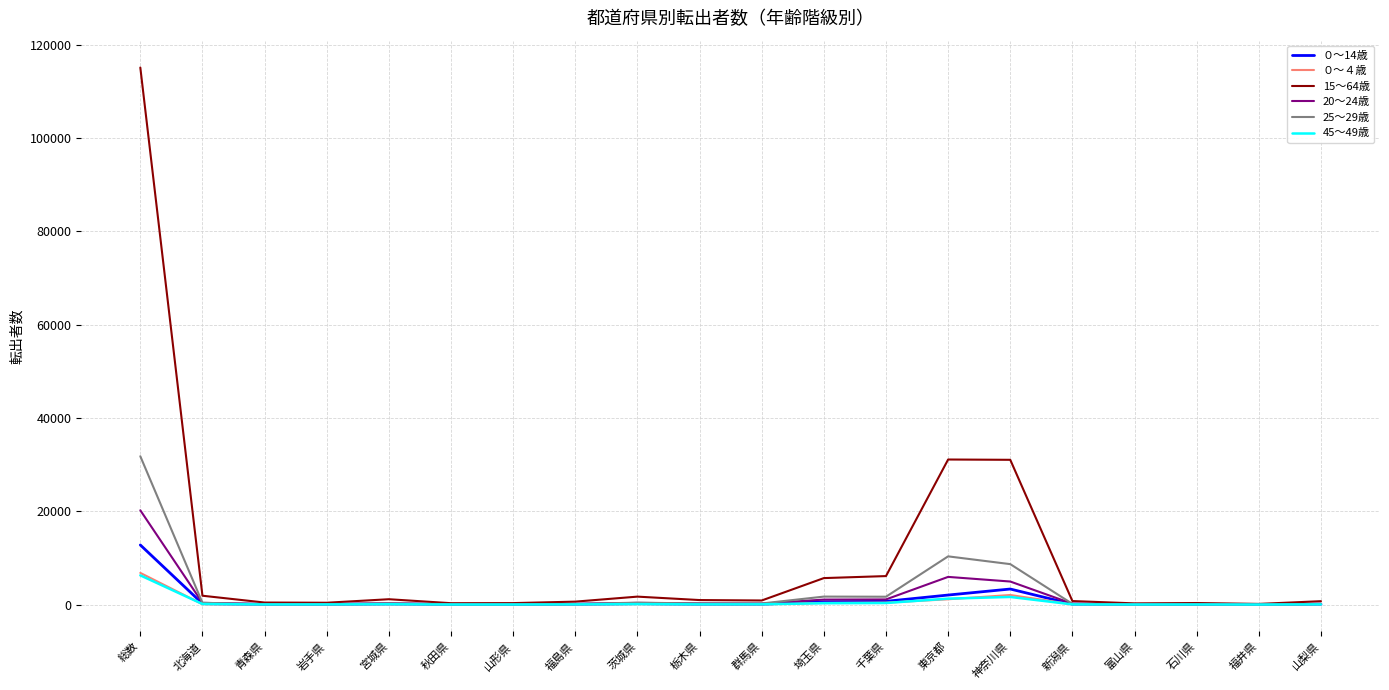

What is the total value across all series at 総数?

192897